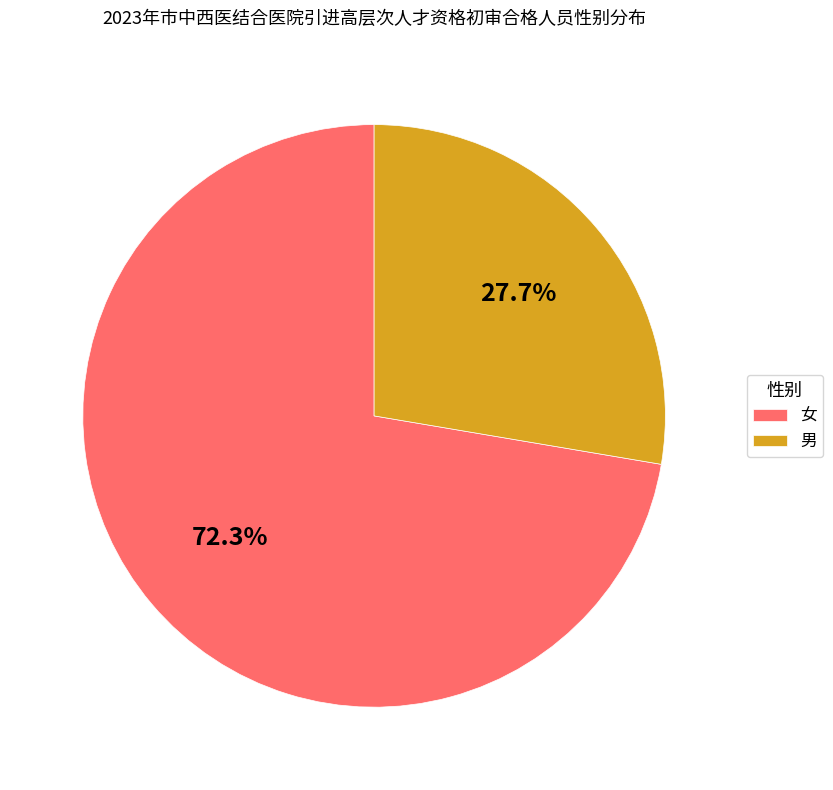

What is the smallest slice in the pie chart?

男